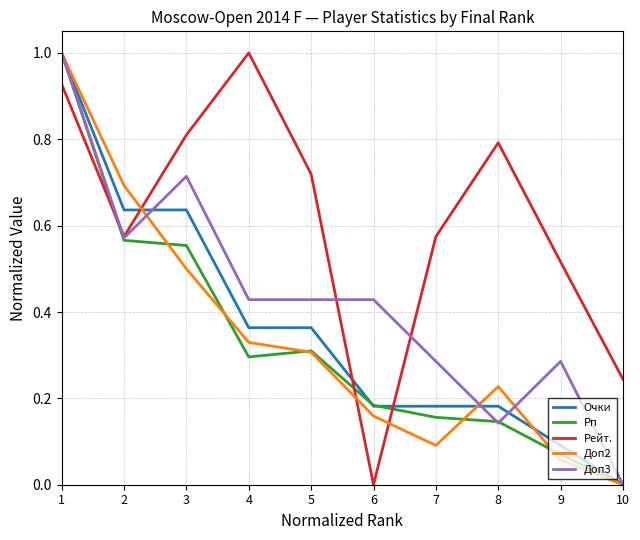

Does the chart display data point markers on the line(s)?

No